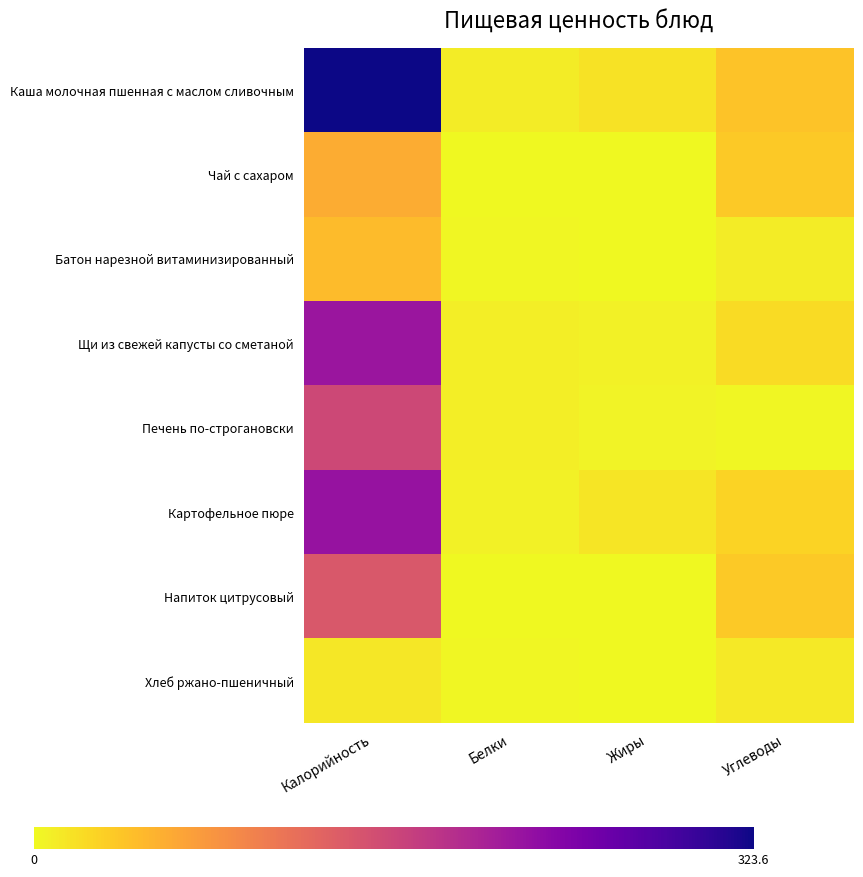

Count the number of data series in this chart.

8